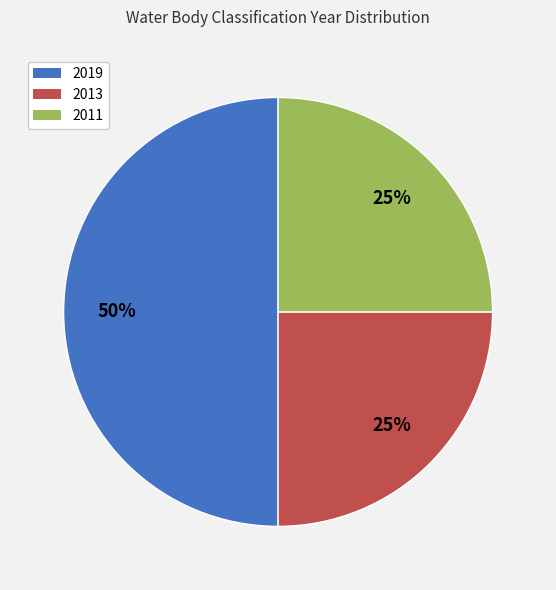

Combined, do 2013 and 2019 account for over 50%?

Yes